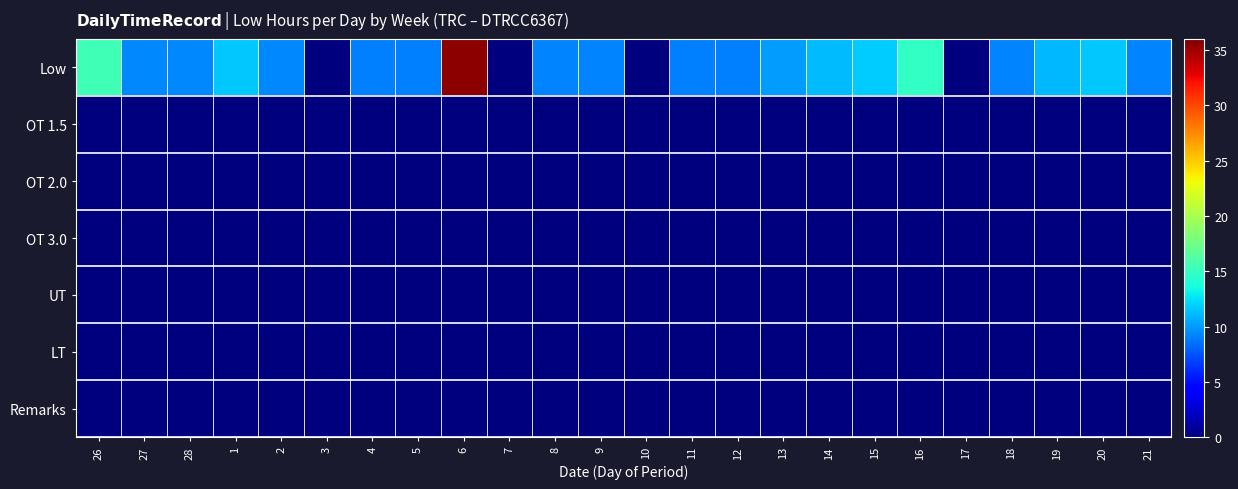

Reading left to right, transcribe all the data shown in this chart.

Low: 26=15.4	27=9.3	28=9.3	1=11.6	2=9.4	3=0.0	4=9.1	5=9.1	6=35.4	7=0.0	8=9.2	9=9.2	10=0.0	11=9.1	12=9.1	13=10.0	14=11.2	15=11.7	16=14.8	17=0.0	18=9.2	19=11.0	20=11.6	21=9.2
OT 1.5: 26=0.0	27=0.0	28=0.0	1=0.0	2=0.0	3=0.0	4=0.0	5=0.0	6=0.0	7=0.0	8=0.0	9=0.0	10=0.0	11=0.0	12=0.0	13=0.0	14=0.0	15=0.0	16=0.0	17=0.0	18=0.0	19=0.0	20=0.0	21=0.0
OT 2.0: 26=0.0	27=0.0	28=0.0	1=0.0	2=0.0	3=0.0	4=0.0	5=0.0	6=0.0	7=0.0	8=0.0	9=0.0	10=0.0	11=0.0	12=0.0	13=0.0	14=0.0	15=0.0	16=0.0	17=0.0	18=0.0	19=0.0	20=0.0	21=0.0
OT 3.0: 26=0.0	27=0.0	28=0.0	1=0.0	2=0.0	3=0.0	4=0.0	5=0.0	6=0.0	7=0.0	8=0.0	9=0.0	10=0.0	11=0.0	12=0.0	13=0.0	14=0.0	15=0.0	16=0.0	17=0.0	18=0.0	19=0.0	20=0.0	21=0.0
UT: 26=0.0	27=0.0	28=0.0	1=0.0	2=0.0	3=0.0	4=0.0	5=0.0	6=0.0	7=0.0	8=0.0	9=0.0	10=0.0	11=0.0	12=0.0	13=0.0	14=0.0	15=0.0	16=0.0	17=0.0	18=0.0	19=0.0	20=0.0	21=0.0
LT: 26=0.0	27=0.0	28=0.0	1=0.0	2=0.0	3=0.0	4=0.0	5=0.0	6=0.0	7=0.0	8=0.0	9=0.0	10=0.0	11=0.0	12=0.0	13=0.0	14=0.0	15=0.0	16=0.0	17=0.0	18=0.0	19=0.0	20=0.0	21=0.0
Remarks: 26=0.0	27=0.0	28=0.0	1=0.0	2=0.0	3=0.0	4=0.0	5=0.0	6=0.0	7=0.0	8=0.0	9=0.0	10=0.0	11=0.0	12=0.0	13=0.0	14=0.0	15=0.0	16=0.0	17=0.0	18=0.0	19=0.0	20=0.0	21=0.0